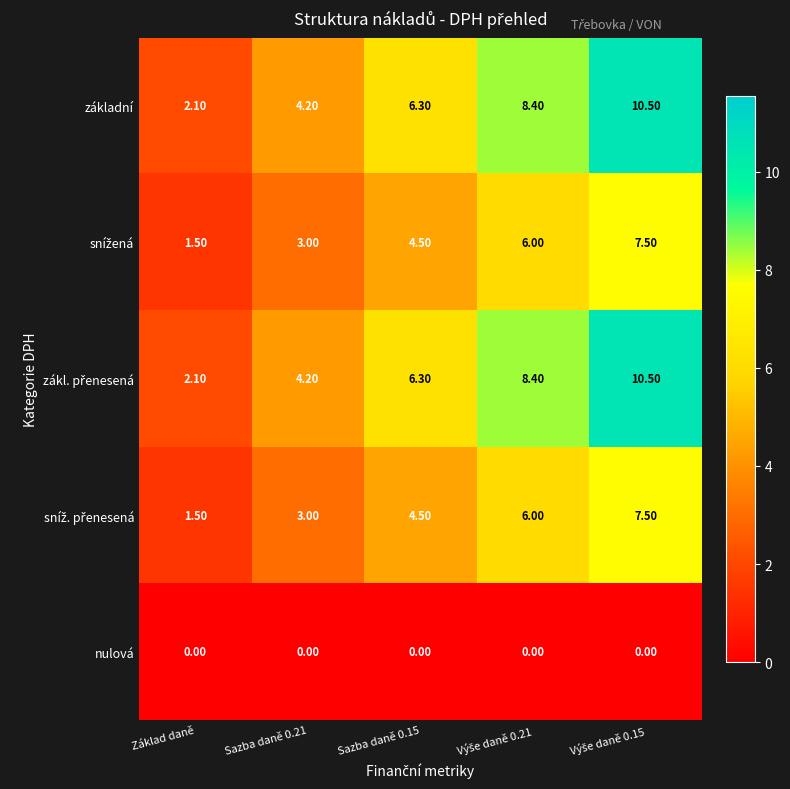

Is the value of základní at Základ daně greater than the value of nulová at Sazba daně 0.15?

Yes